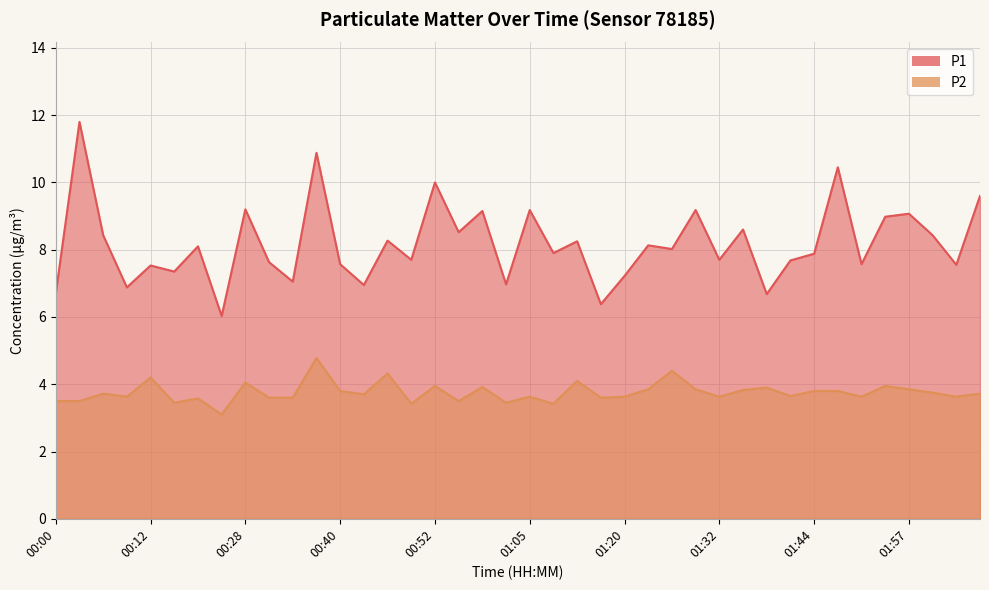

Which has a higher value, 01:35 or 00:00?

01:35